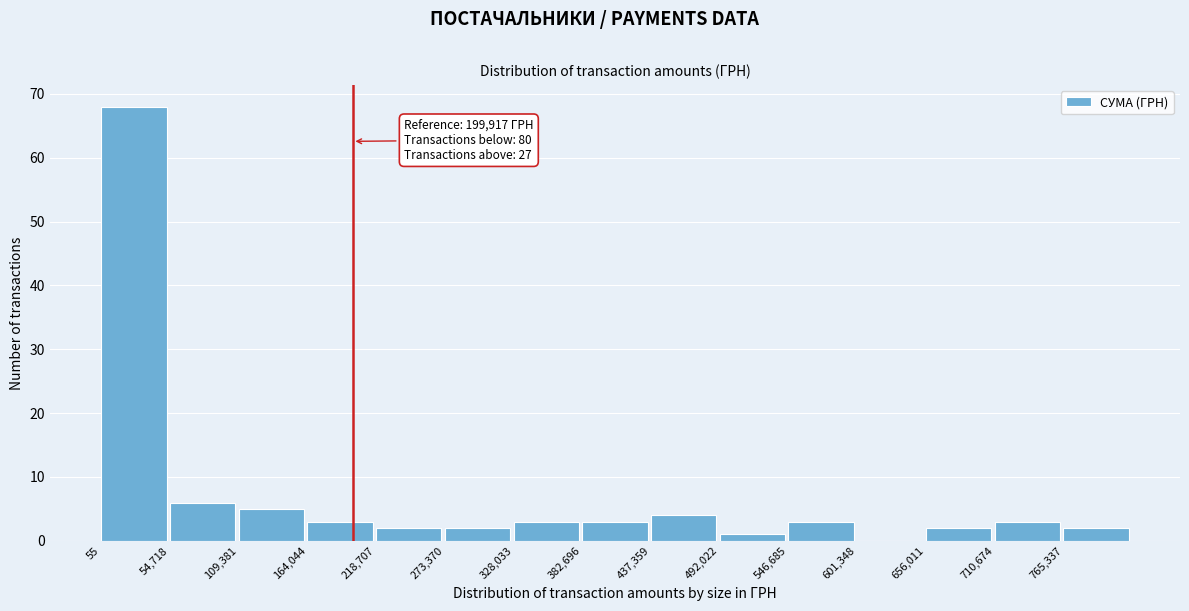

Over which range of the x-axis is the bar tallest?

0 to 50000